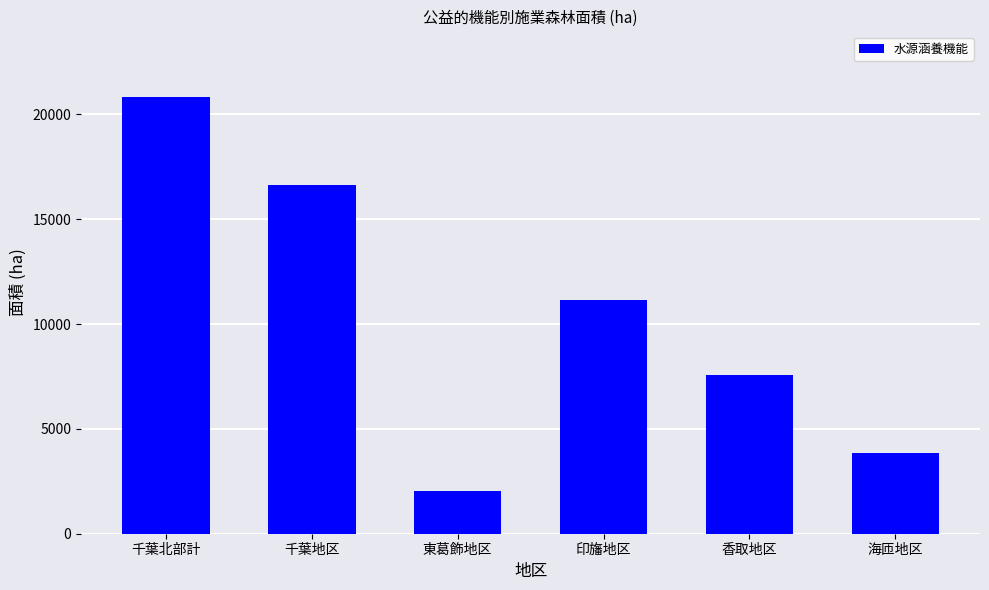

The chart shows a value of 17311.8 at 印旛地区. True or false?

False